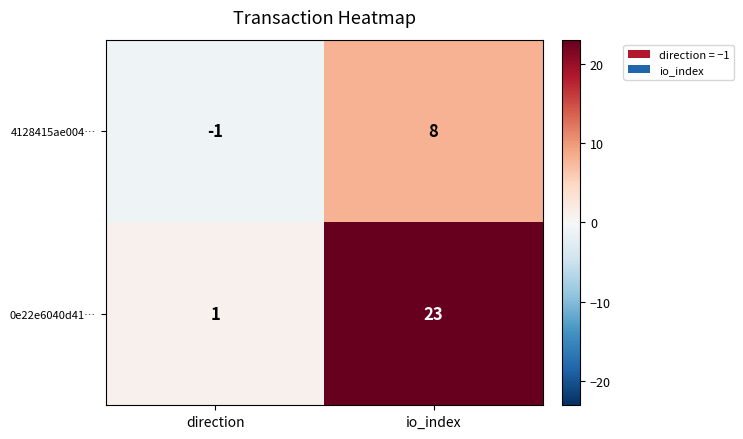

Which category has the highest value in the 0e22e6040d41… series?

io_index